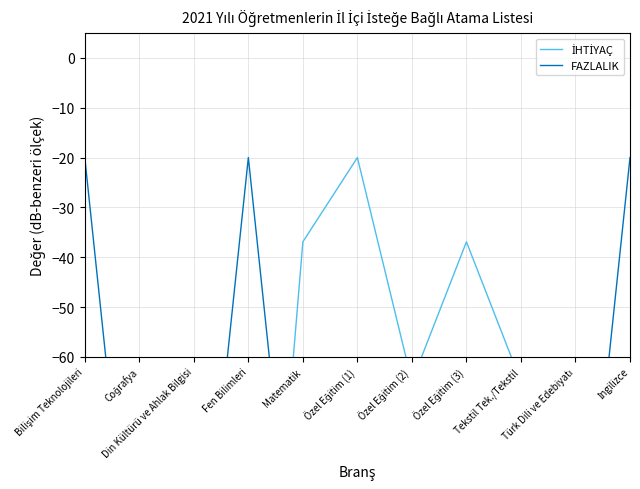

Which category has the highest value across all series?

Özel Eğitim (1)